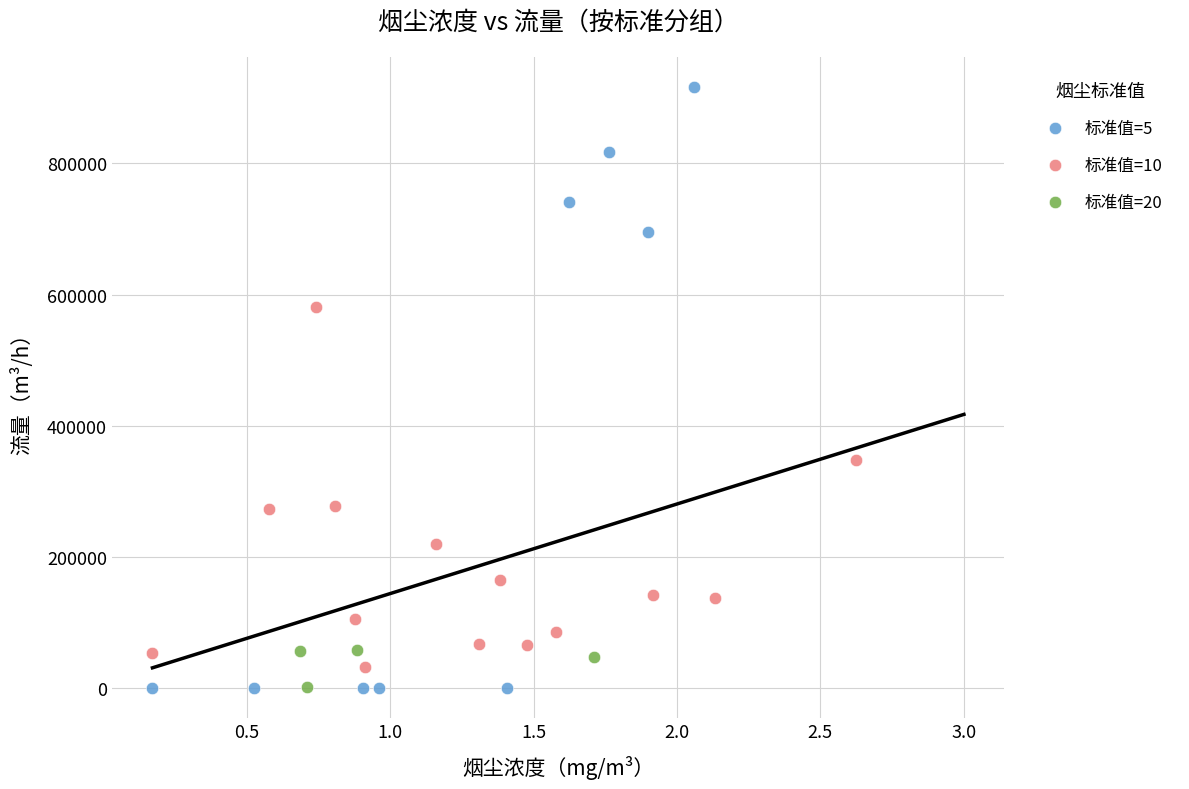

Which series has the largest Y range (max minus min)?

标准值=5